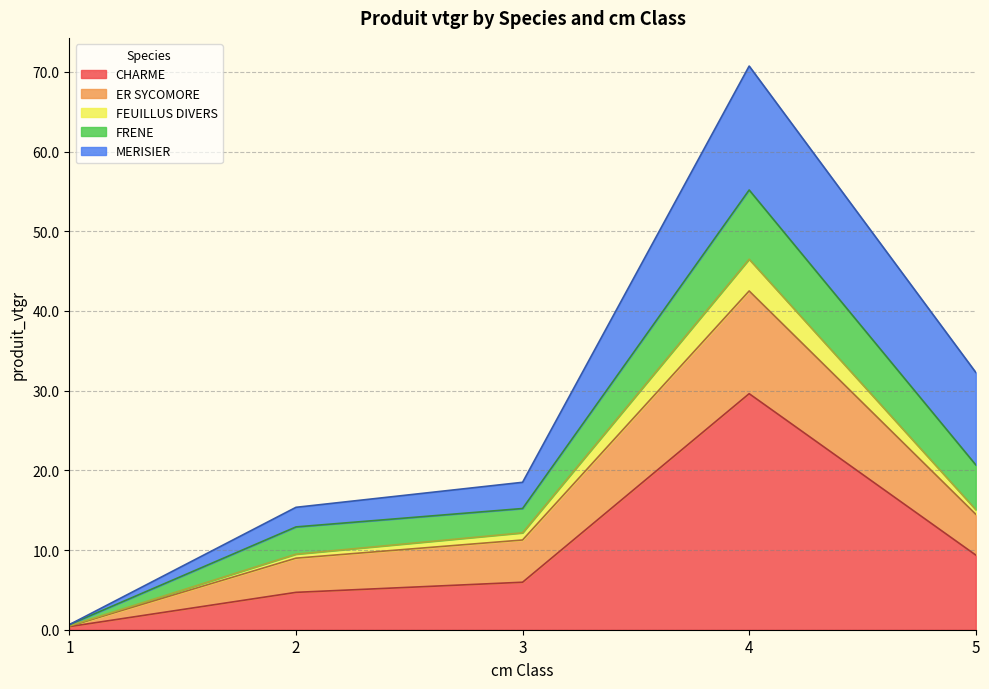

What value does the FEUILLUS DIVERS series have at 3?

12.2